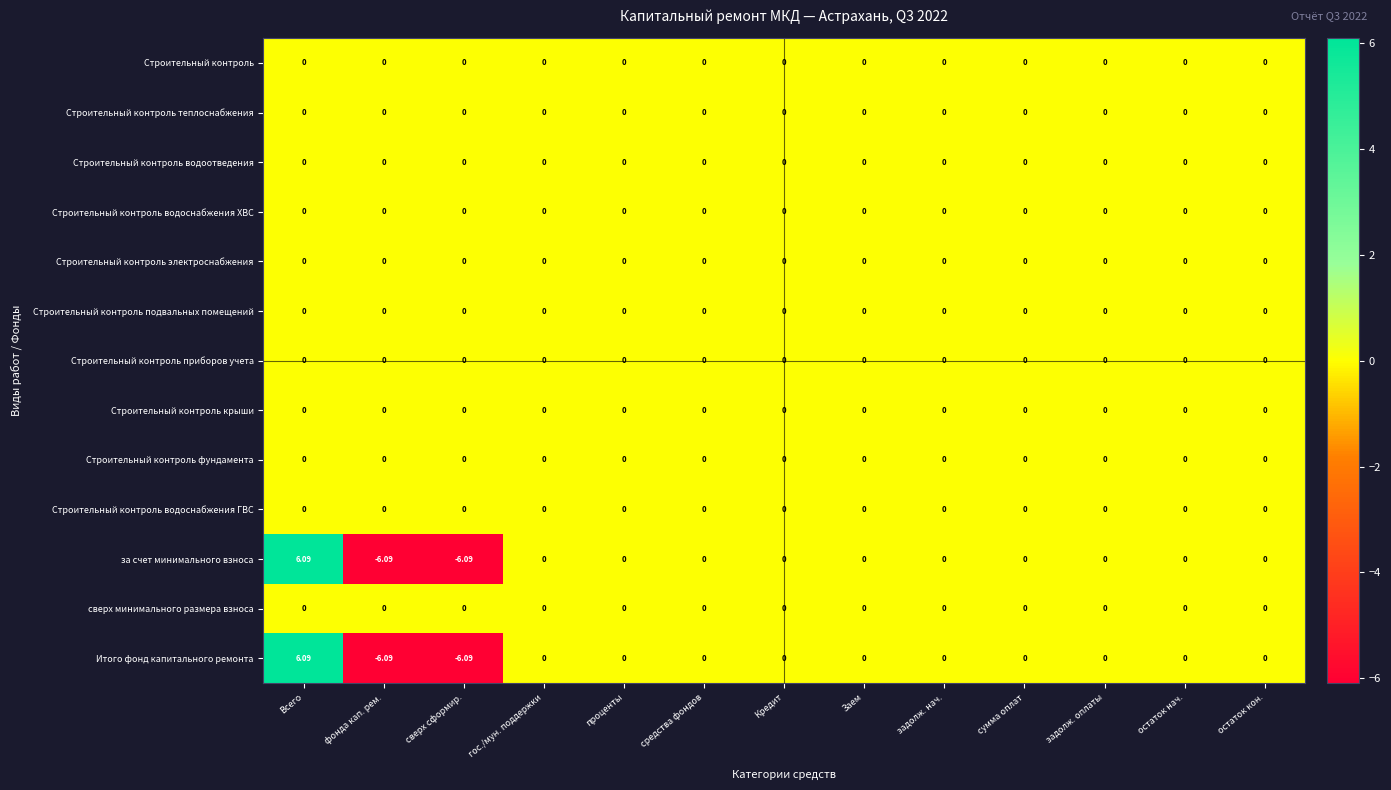

At which category is the sum across all series the highest?

Всего